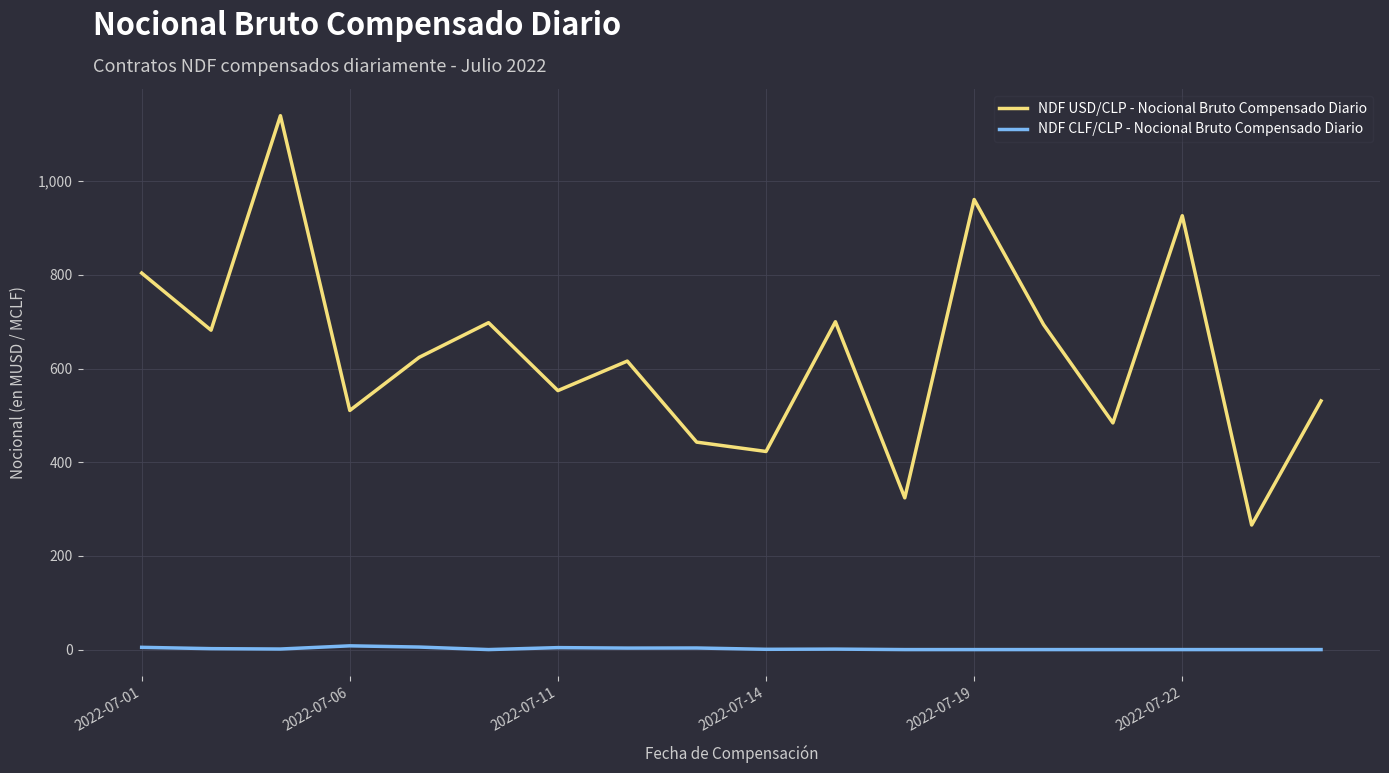

Which series has the largest total across all categories?

NDF USD/CLP - Nocional Bruto Compensado Diario